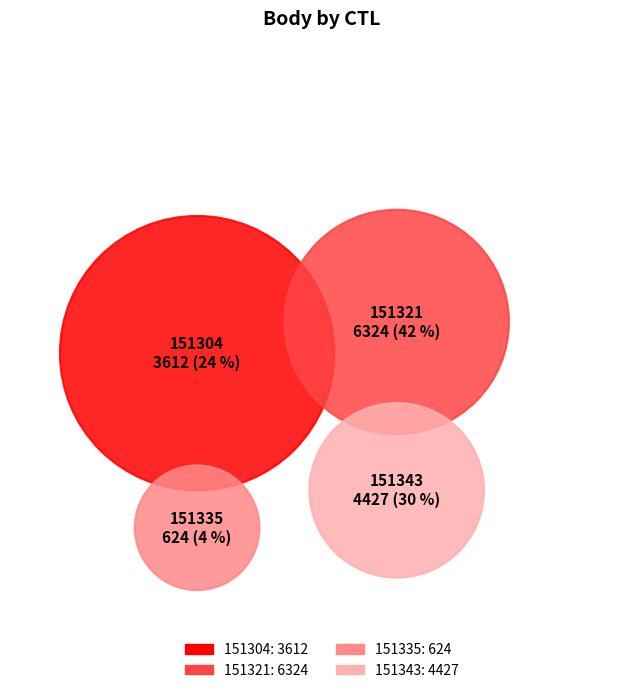

Which slice is the largest?

151321